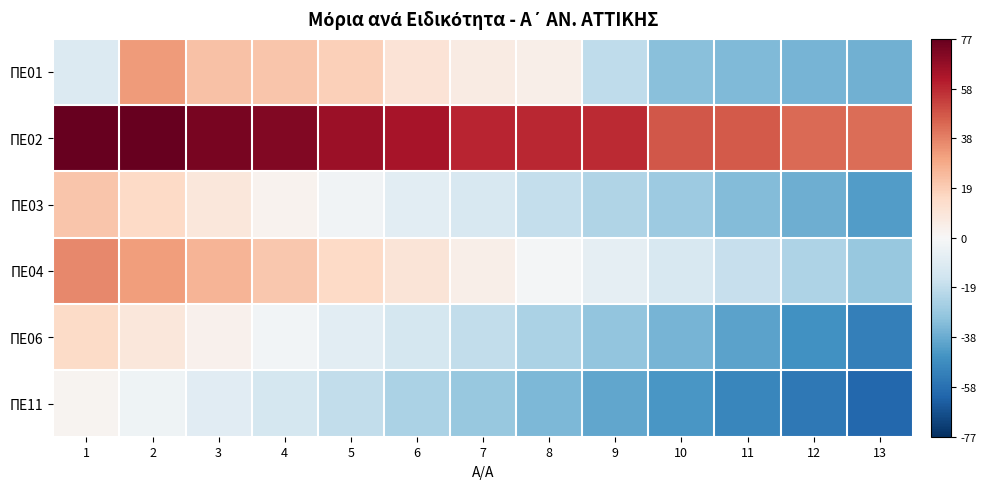

What is the spread (max minus min) of values at 8?

92.4